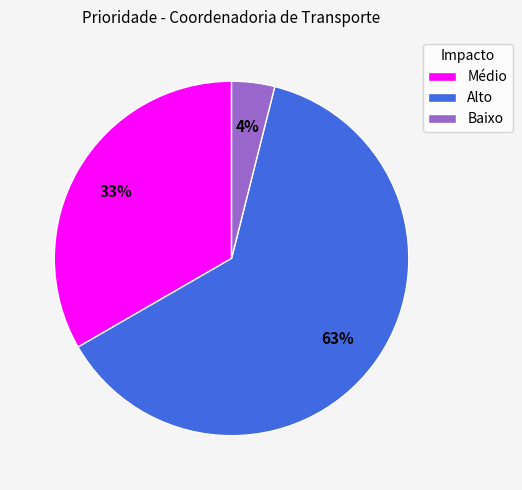

To the nearest percent, what portion does Alto represent?

63%